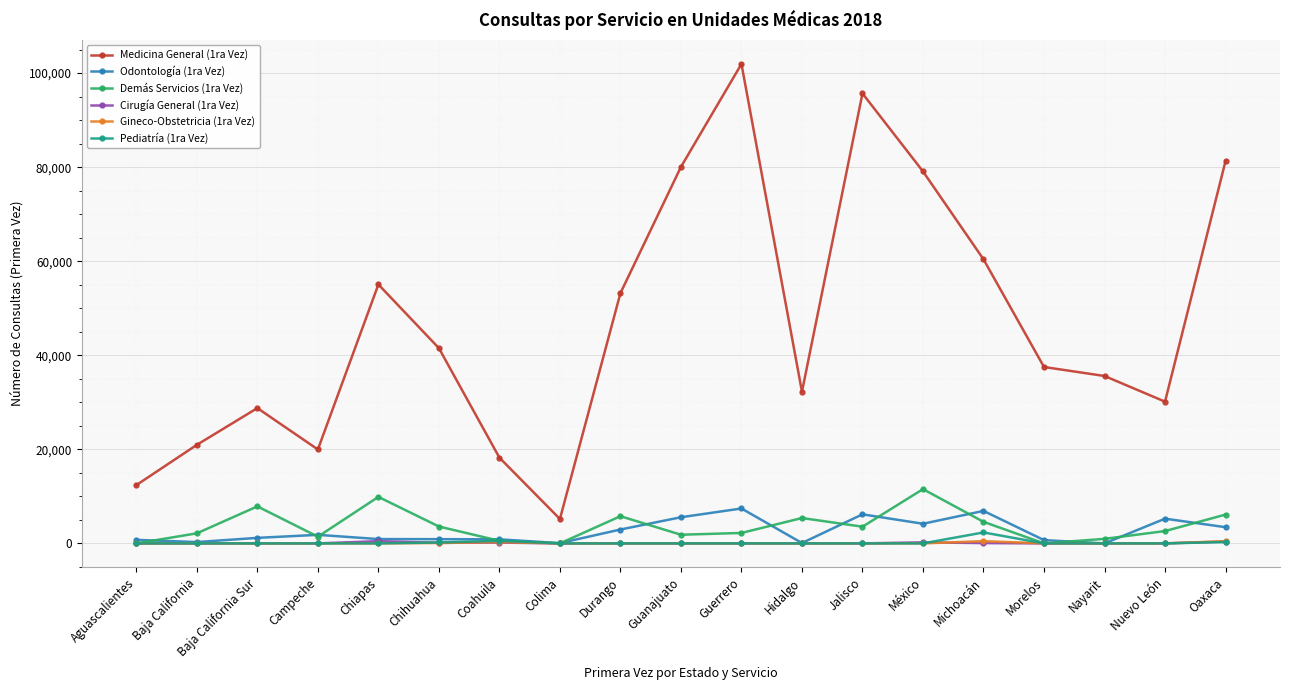

How many categories are shown in the chart?

19